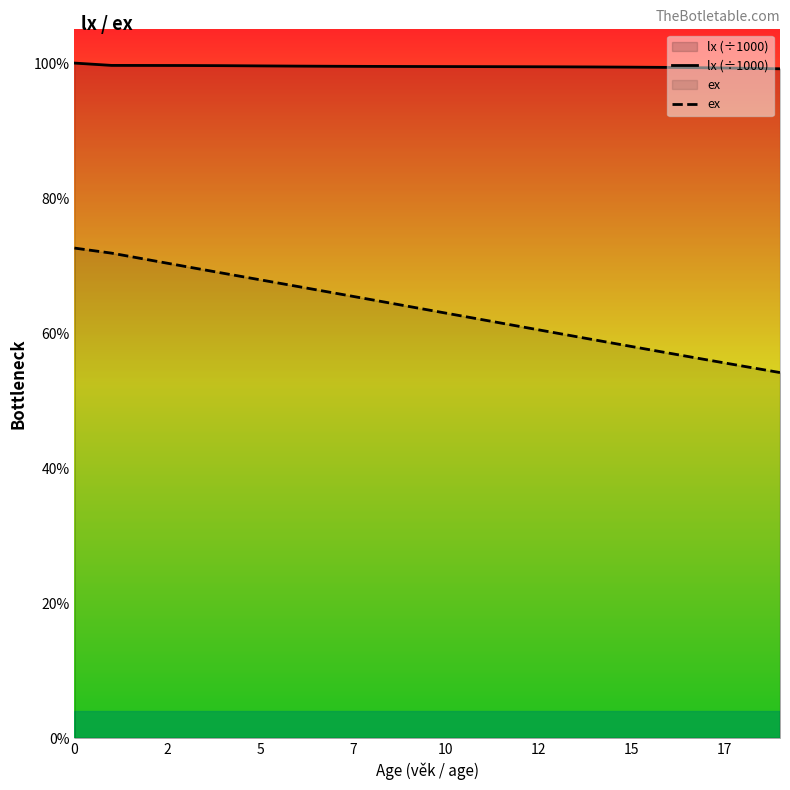

How many lines are shown in the chart?

2